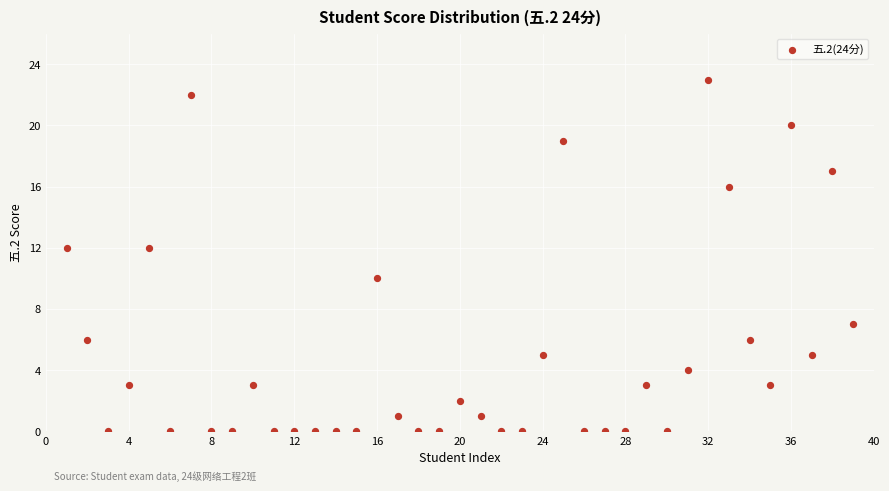

What is the range of Y values (max minus min)?

23